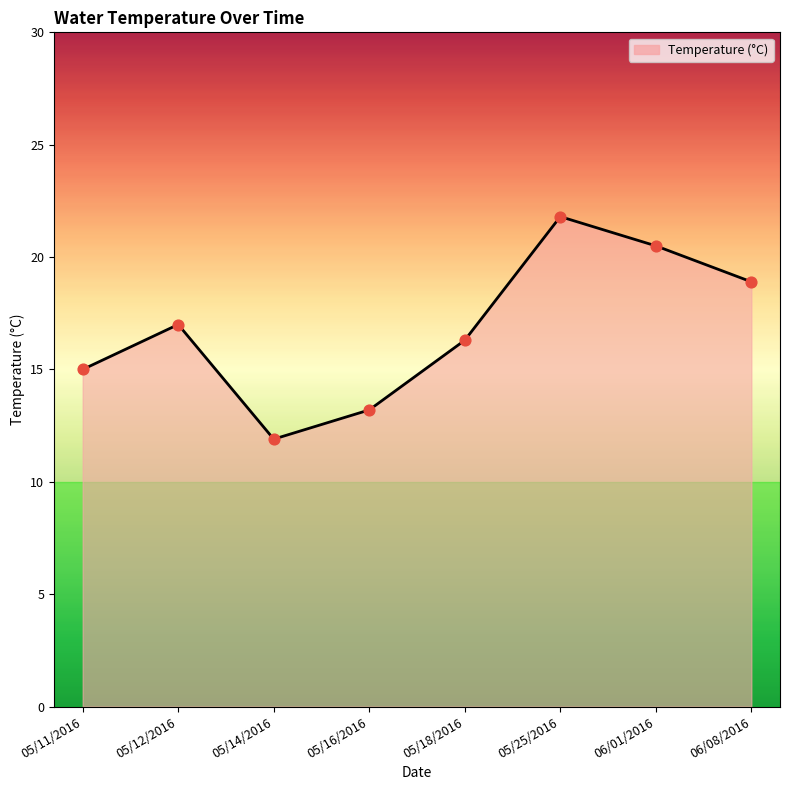

What is the ratio of the value at 05/14/2016 to the value at 05/18/2016?

0.7